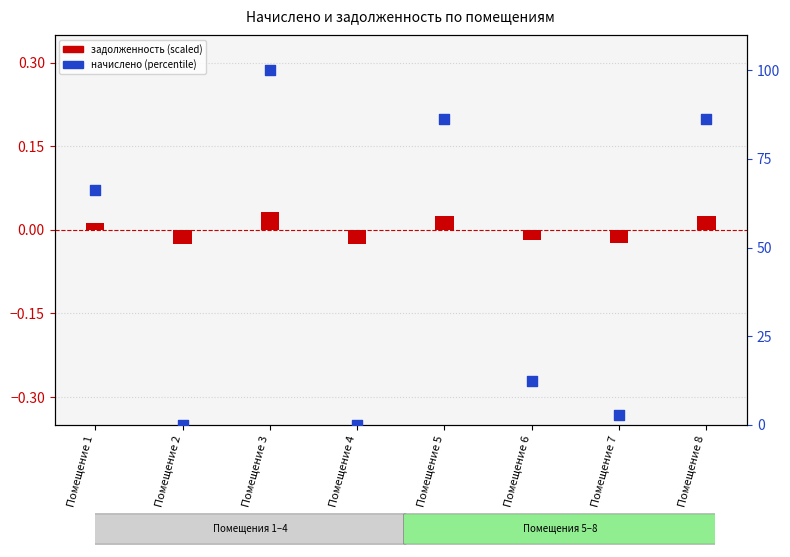

What are all the series names shown in the legend?

задолженность (scaled), начислено (percentile)